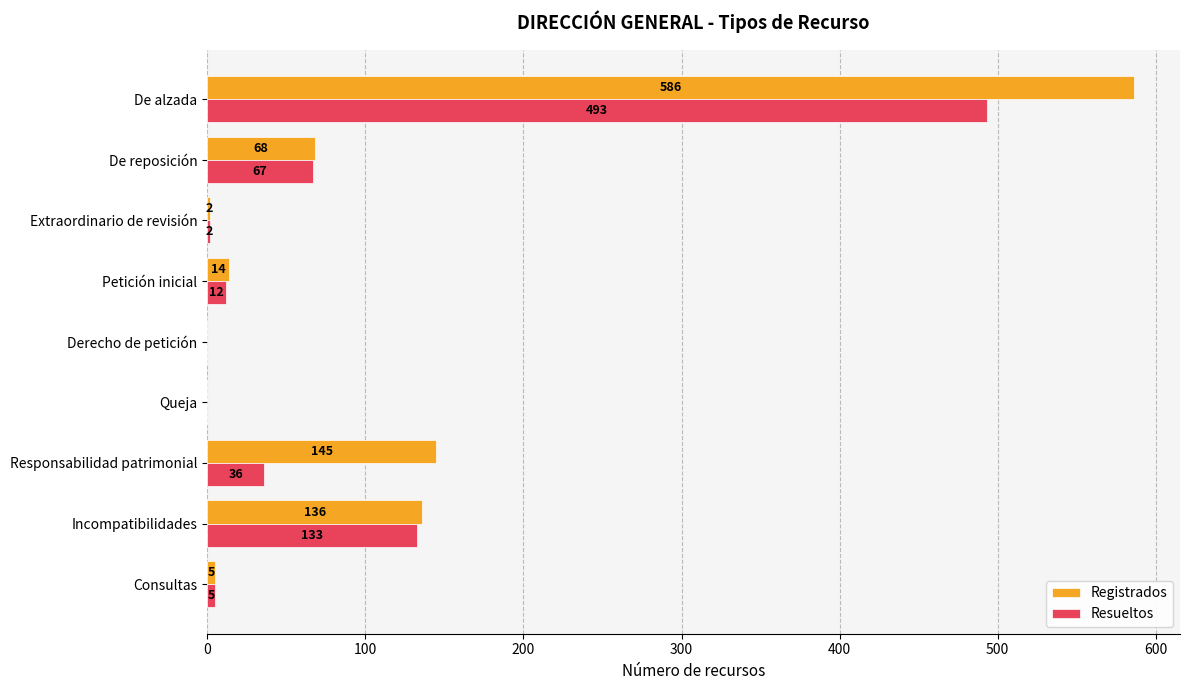

Is it true that Resueltos equals 0 at Queja?

True